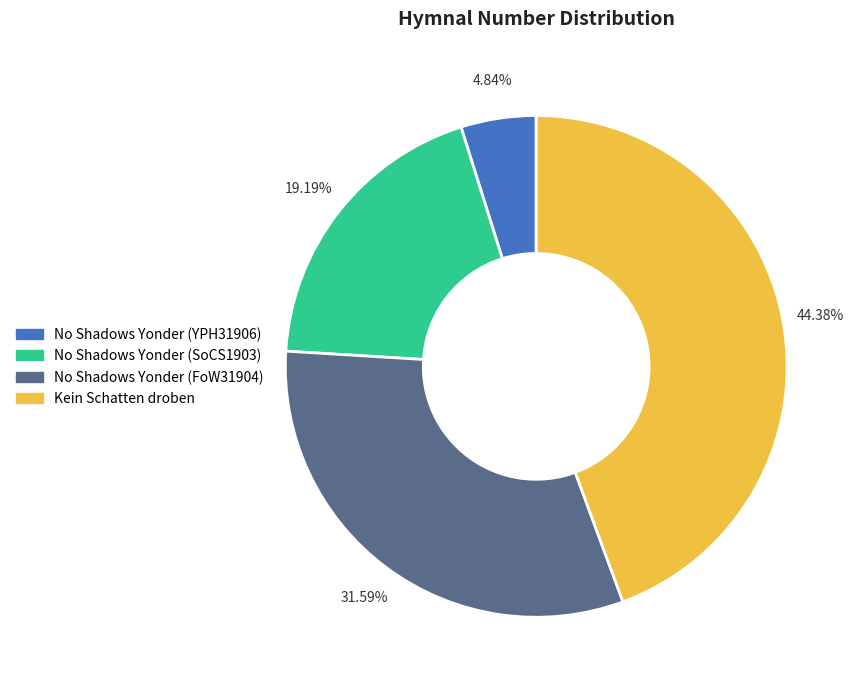

Does any single category account for the majority?

No